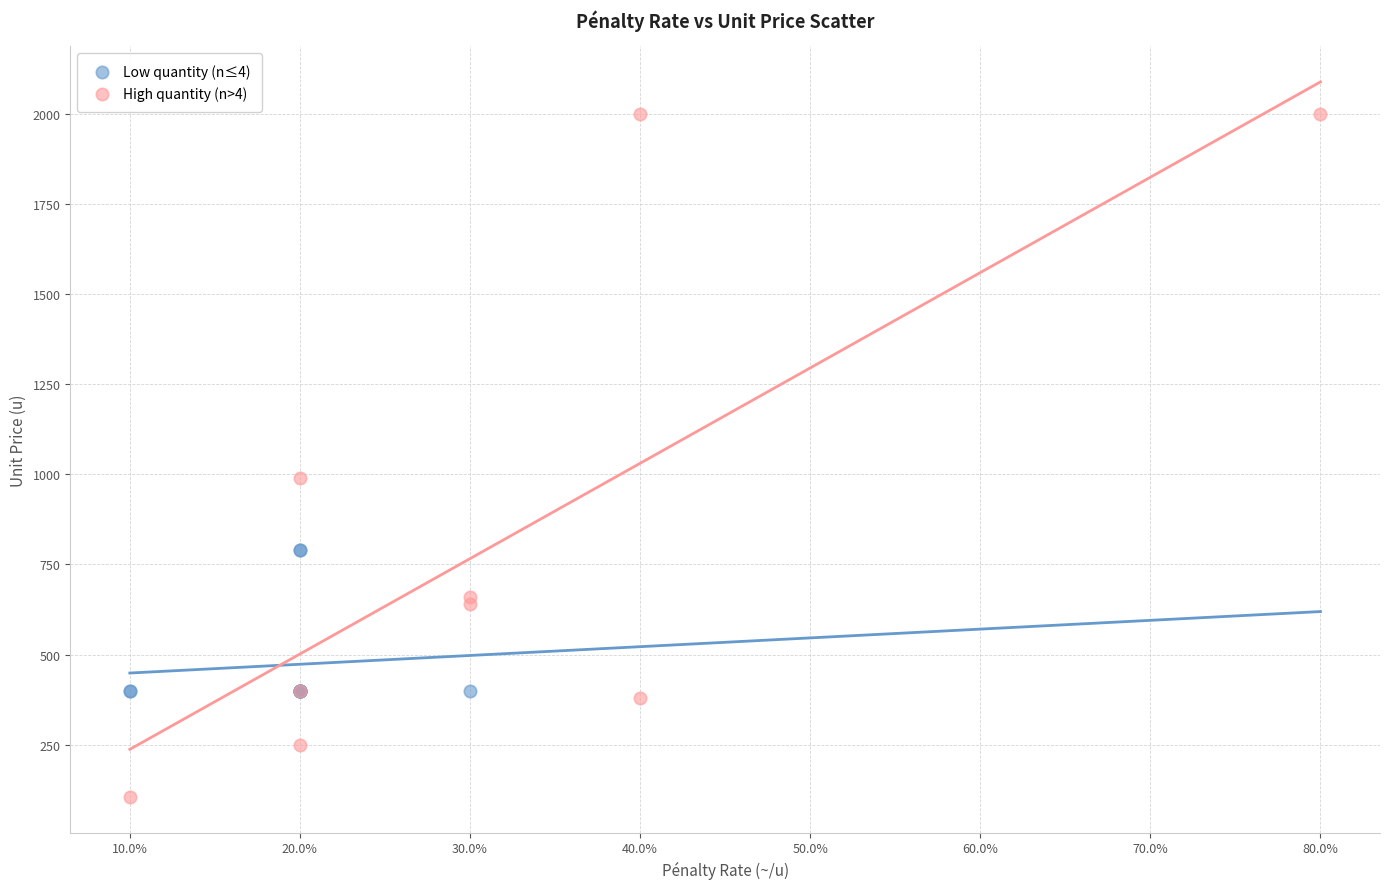

Which series has the largest Y range (max minus min)?

High quantity (n>4)